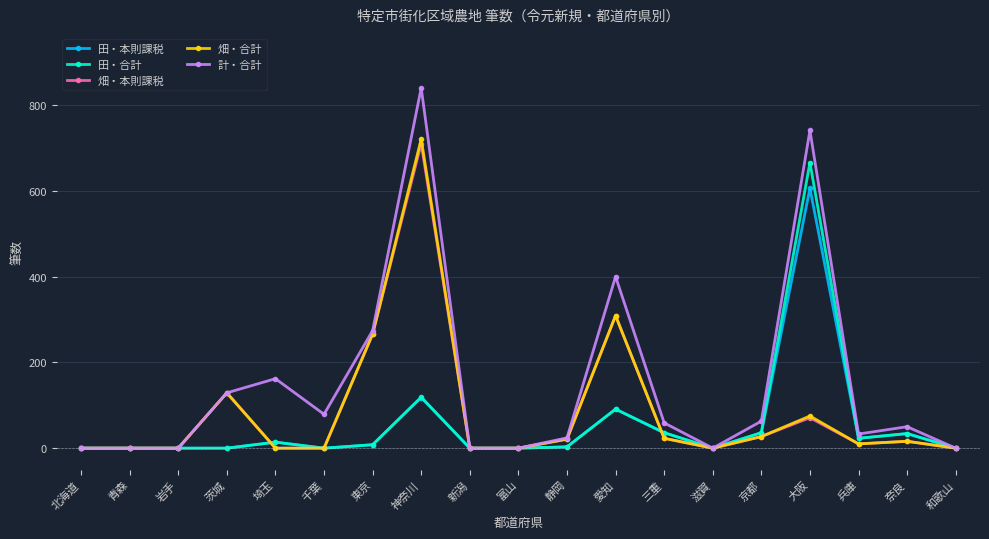

At which category is the sum across all series the highest?

神奈川